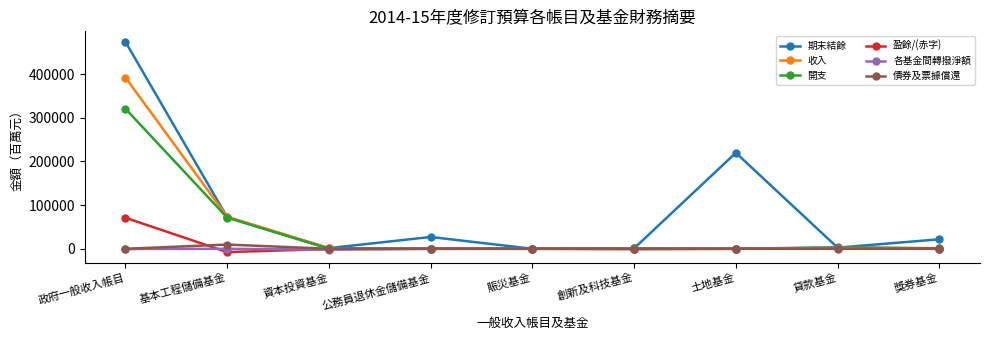

What is the label of the 9th point from the right?

政府一般收入帳目